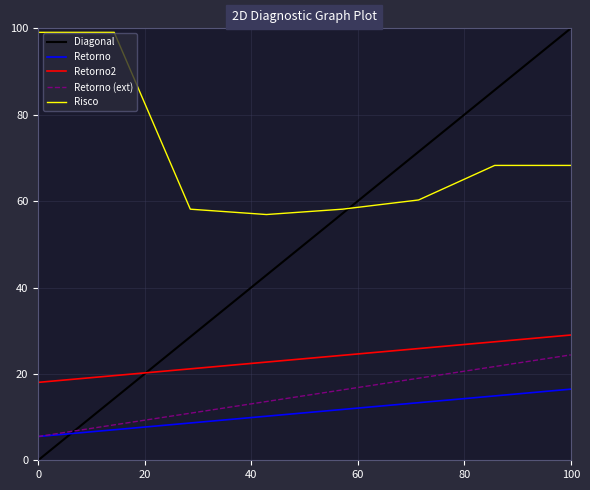

True or false: Risco and Retorno2 intersect in this chart.

False